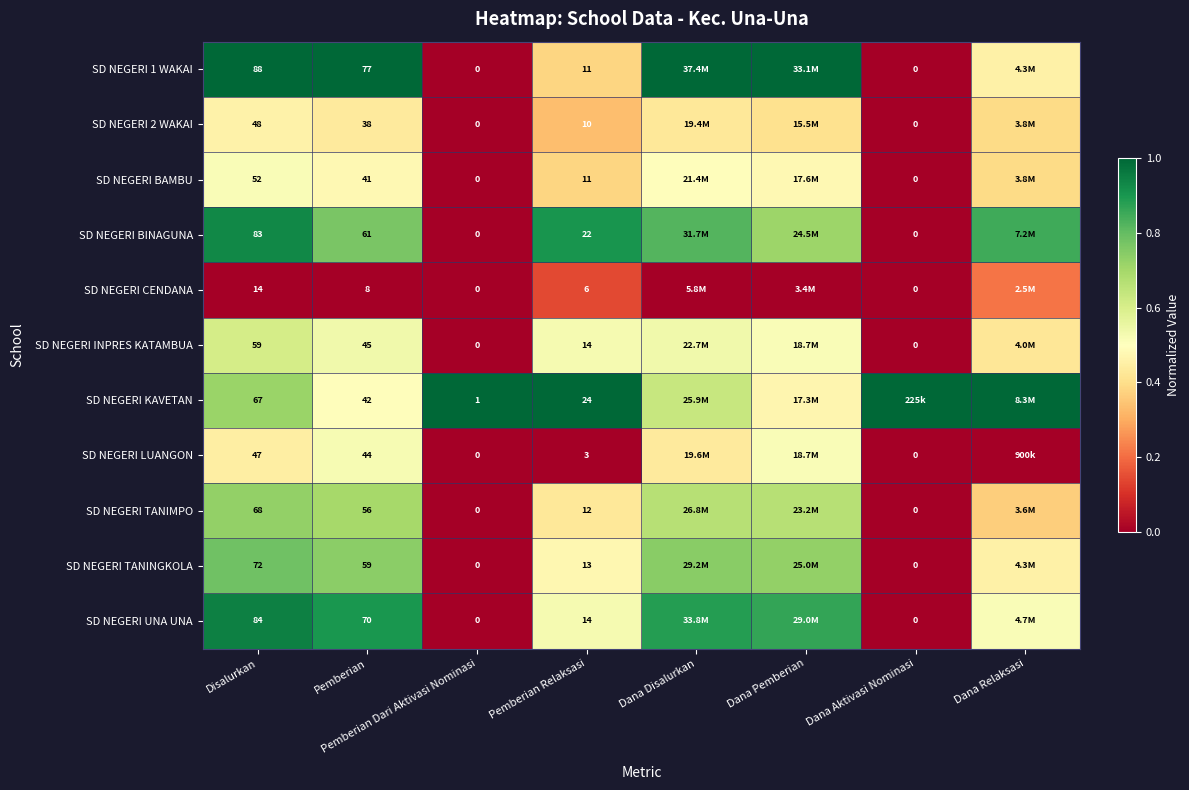

Is the value of SD NEGERI TANIMPO at Pemberian Relaksasi greater than the value of SD NEGERI 1 WAKAI at Pemberian?

No